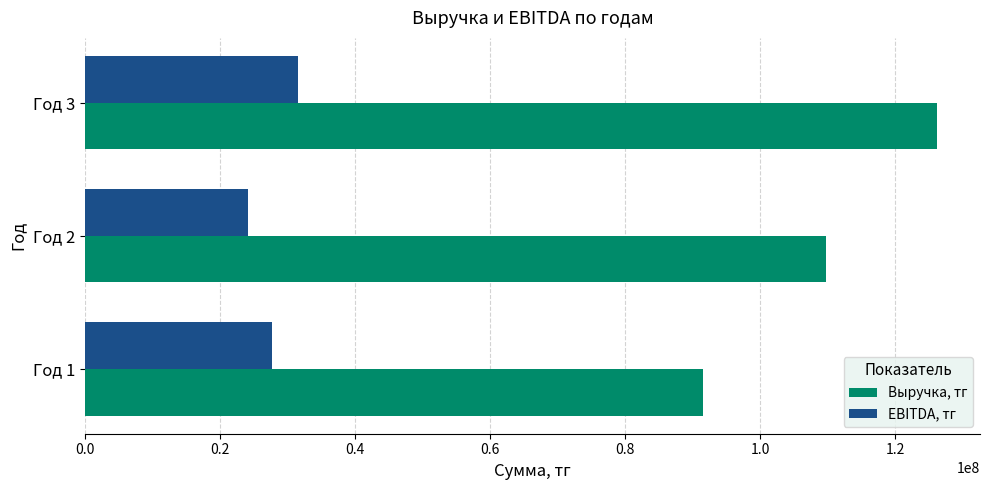

What is the average value of the Выручка, тг series?

109150221